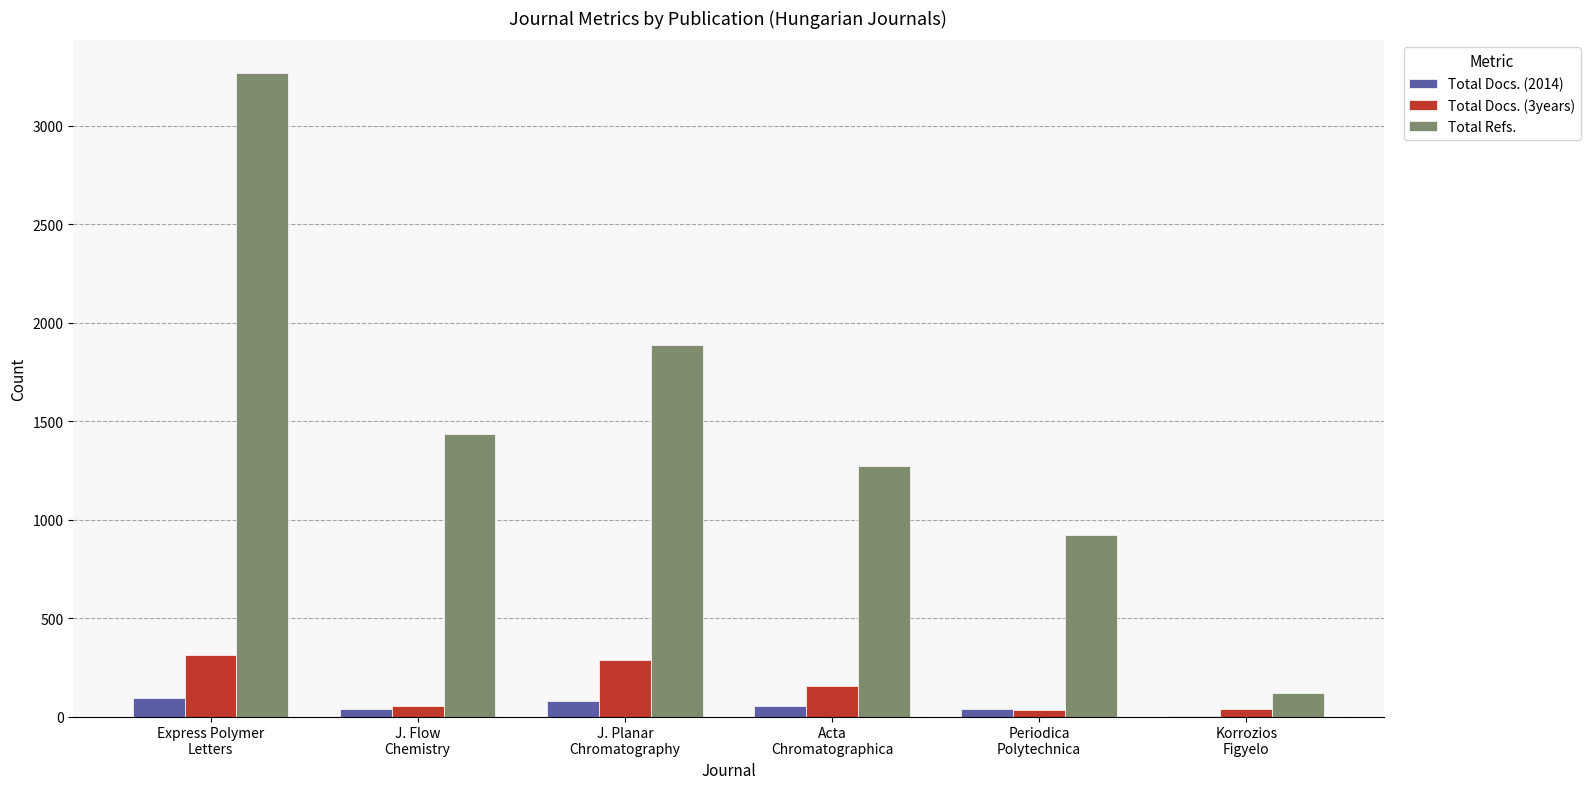

Which series has the largest total across all categories?

Total Refs.